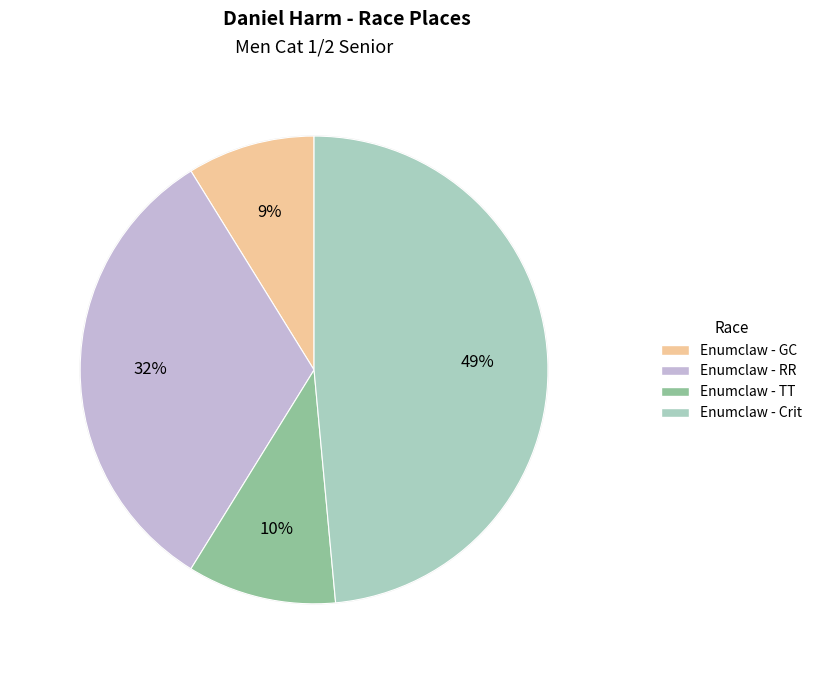

How many segments does this pie chart have?

4